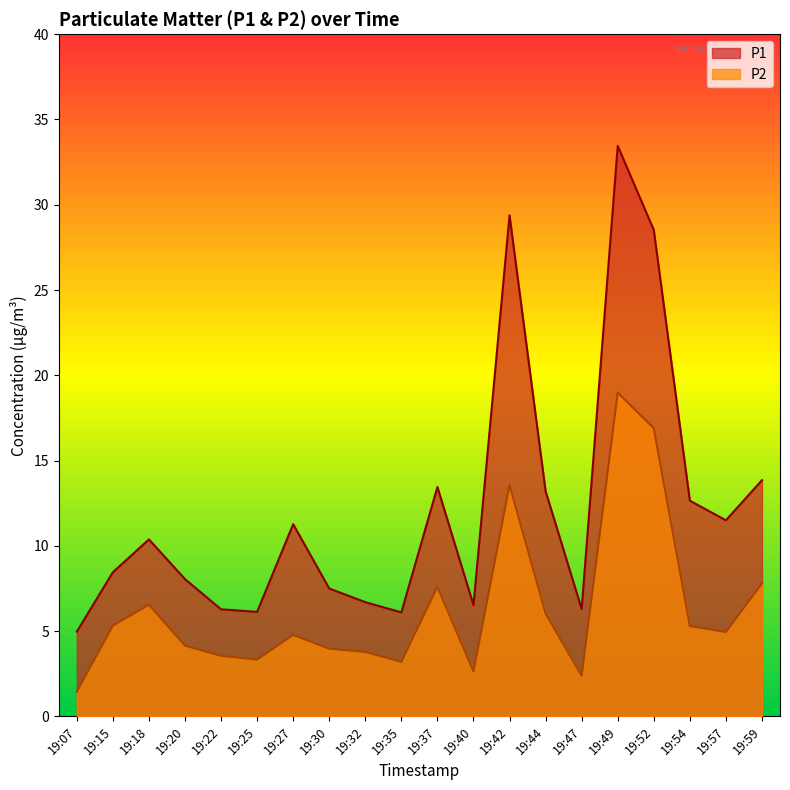

What is the sum of all P2 values?

126.2